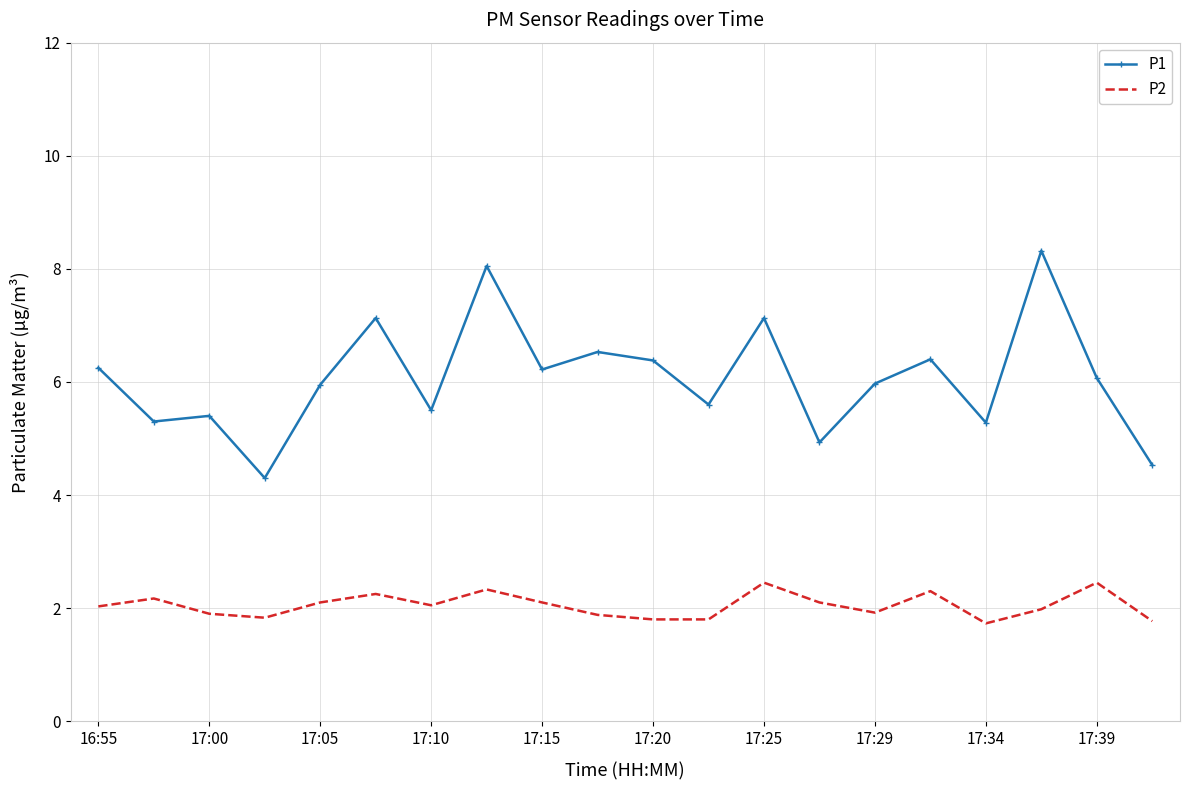

What is the sum of all P1 values?

121.2